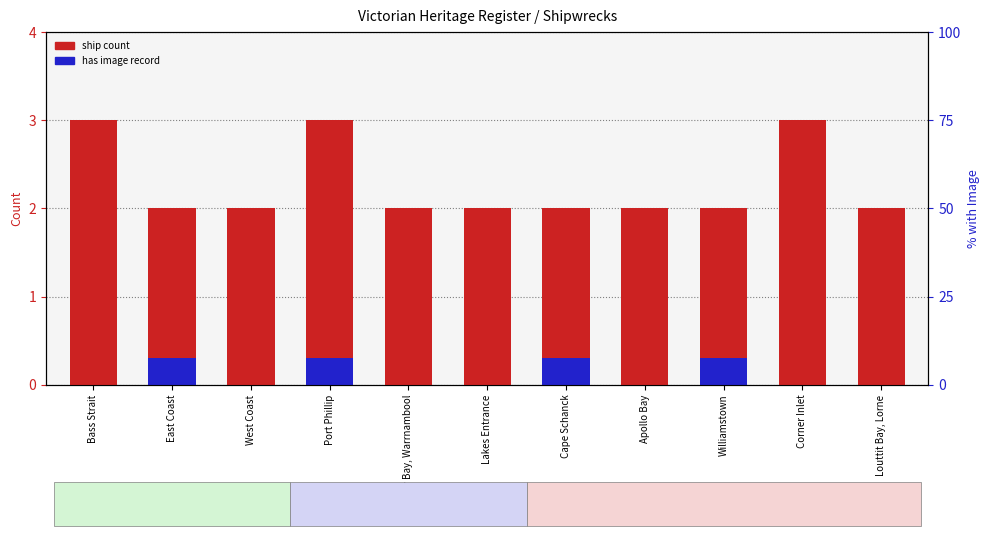

Does the chart contain any negative values?

No